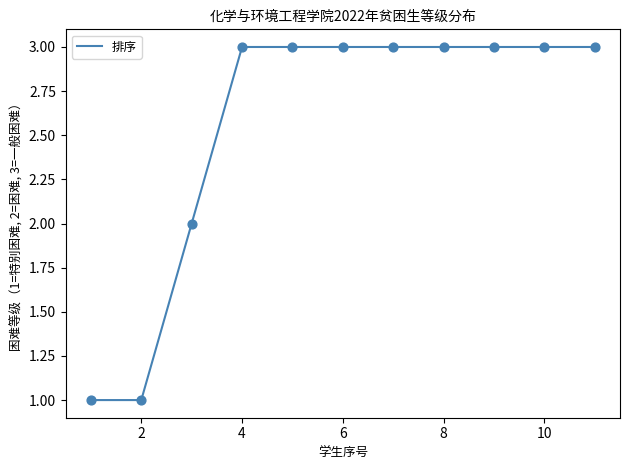

What is the maximum value shown in the chart?

3